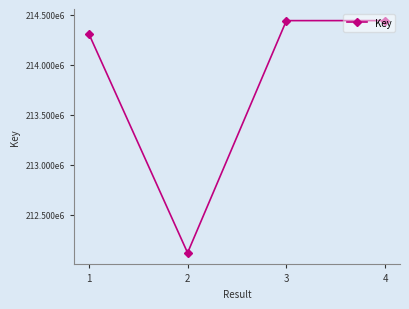

Does the chart have visible grid lines?

No